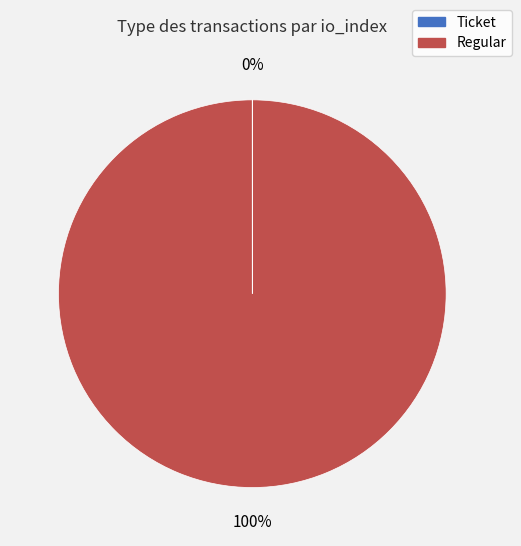

Does Regular account for over 50% of the chart?

Yes